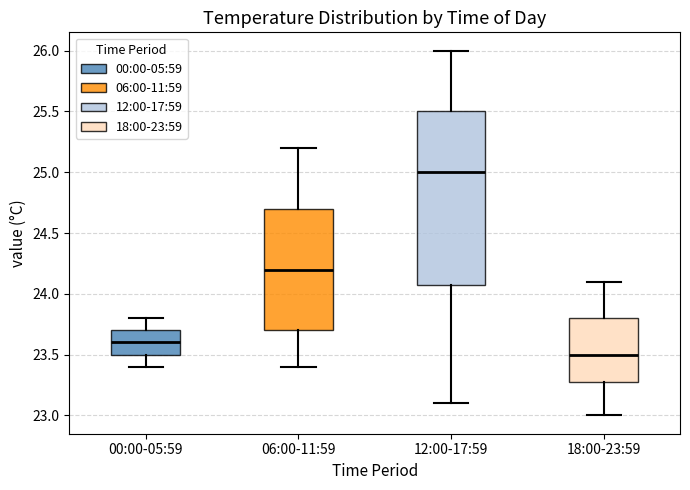

Where does the median line of the box for 00:00-05:59 sit on the y-axis? The values are not printed on the chart, so give them approximately, as read against the axis.

23.6